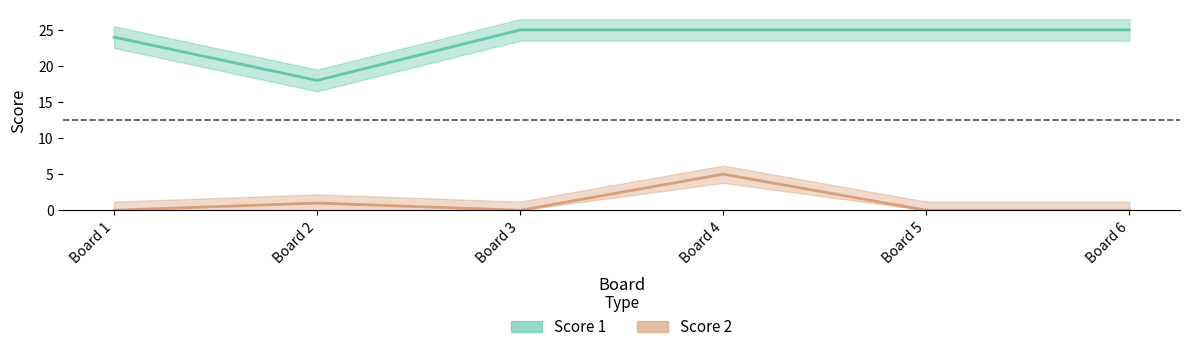

Which has a higher value, Board 3 or Board 6?

Board 3